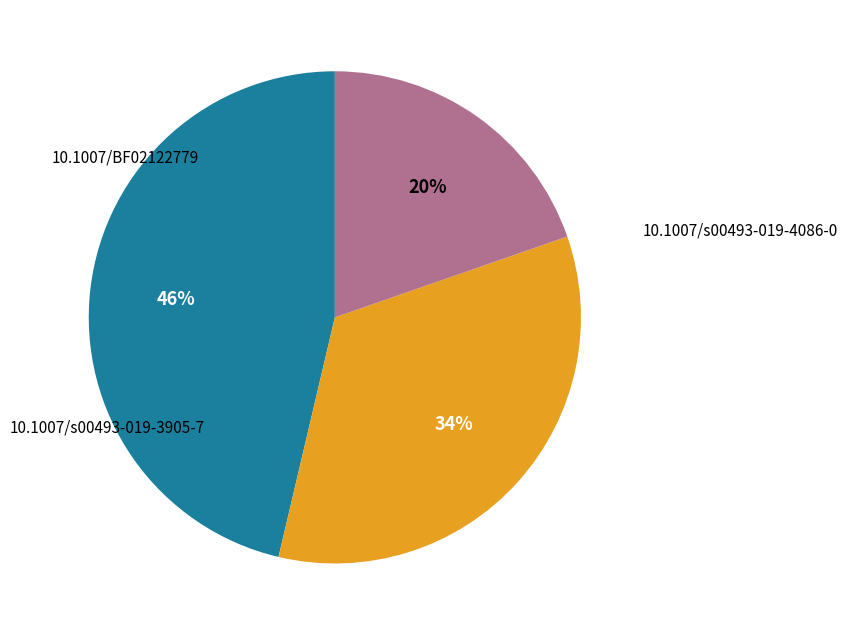

What percentage is the 10.1007/s00493-019-4086-0 slice, to the nearest percent?

46%